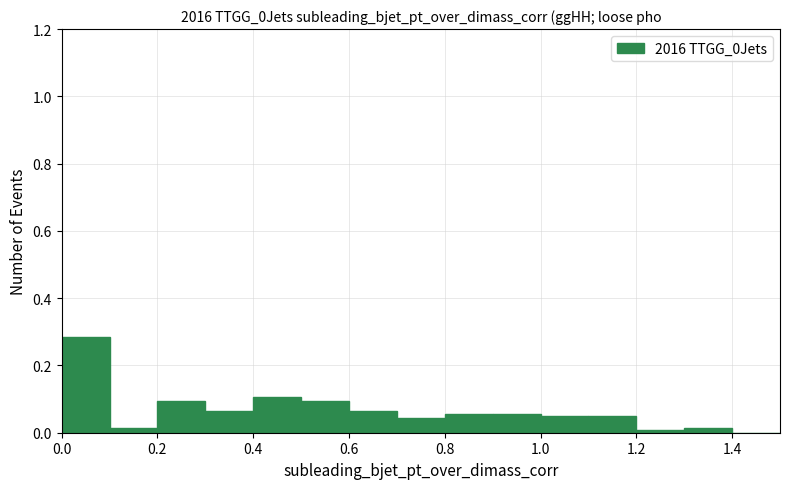

What is the height of the bar covering 0.7 to 0.8 on the x-axis? The values are not printed on the chart, so give them approximately, as read against the axis.

0.04